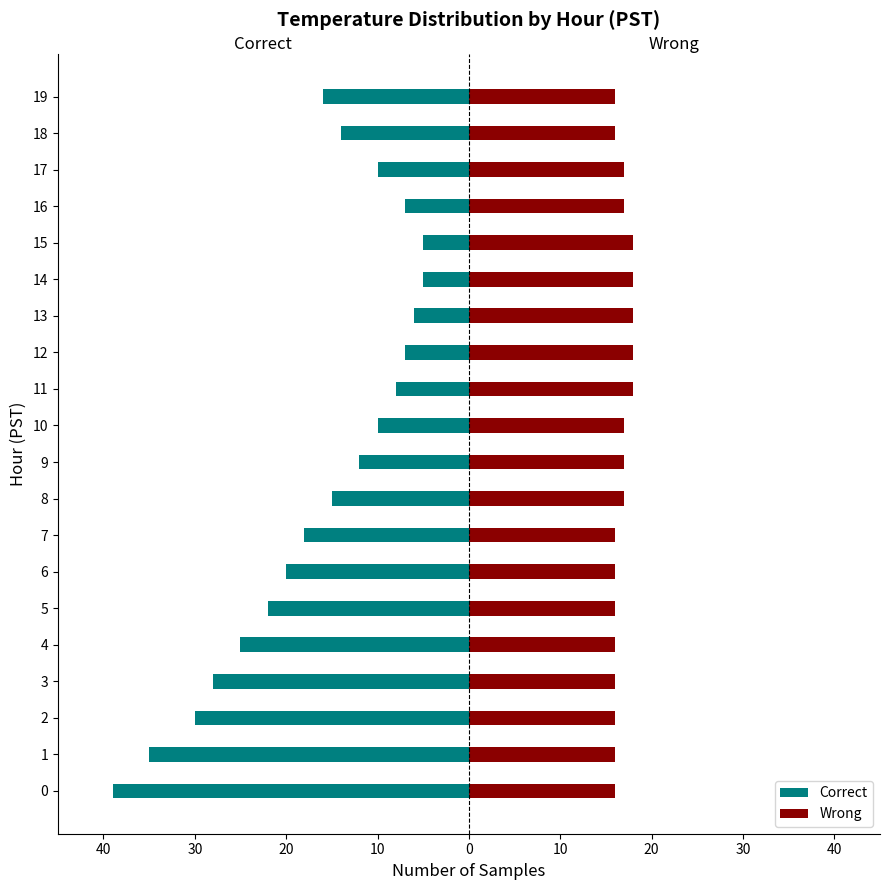

Is it true that Correct equals -7 at 12?

True